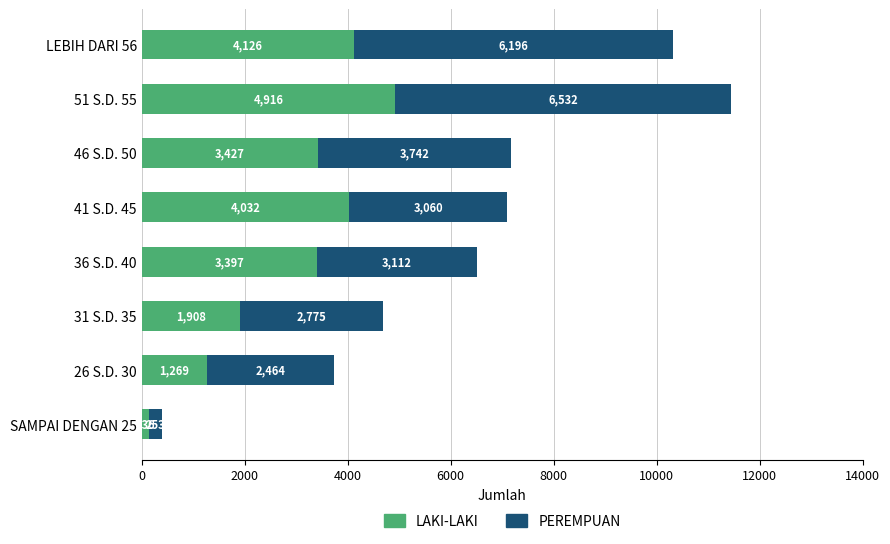

What is the average value of the LAKI-LAKI series?

2901